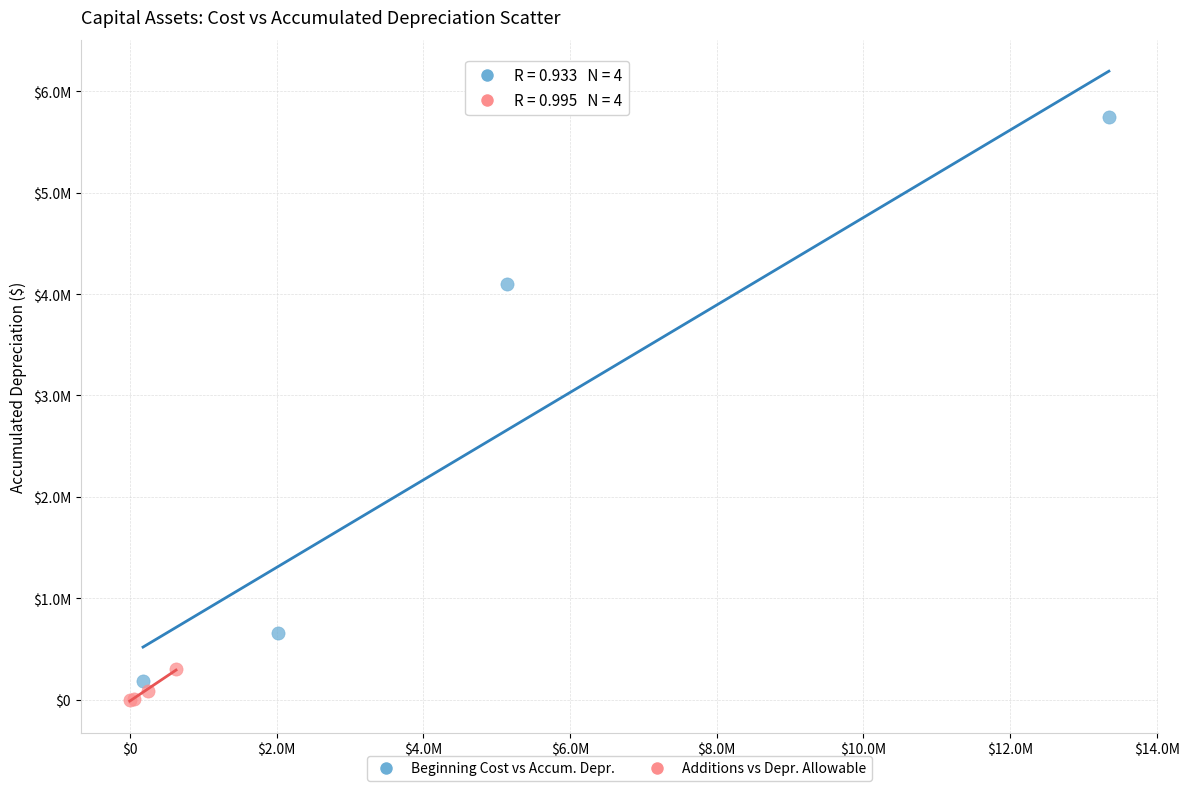

What are all the series names shown in the legend?

Beginning Cost vs Accum. Depr., Additions vs Depr. Allowable